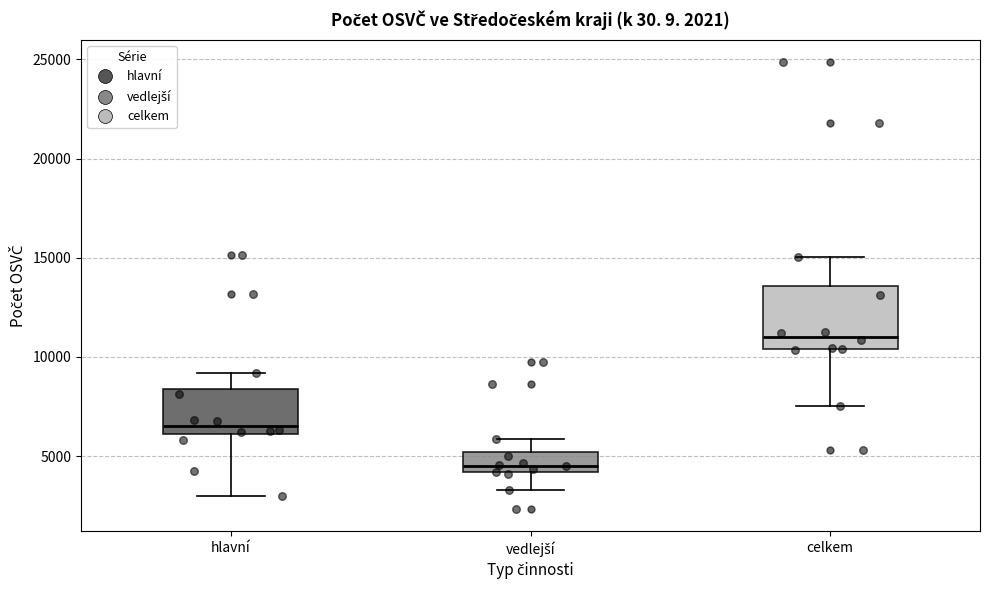

Which box is the tallest, from its lower edge to its upper edge?

celkem